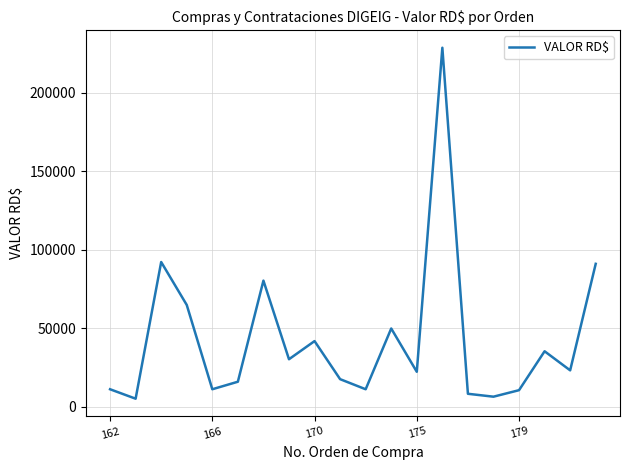

What is the smallest value displayed?

5200.0